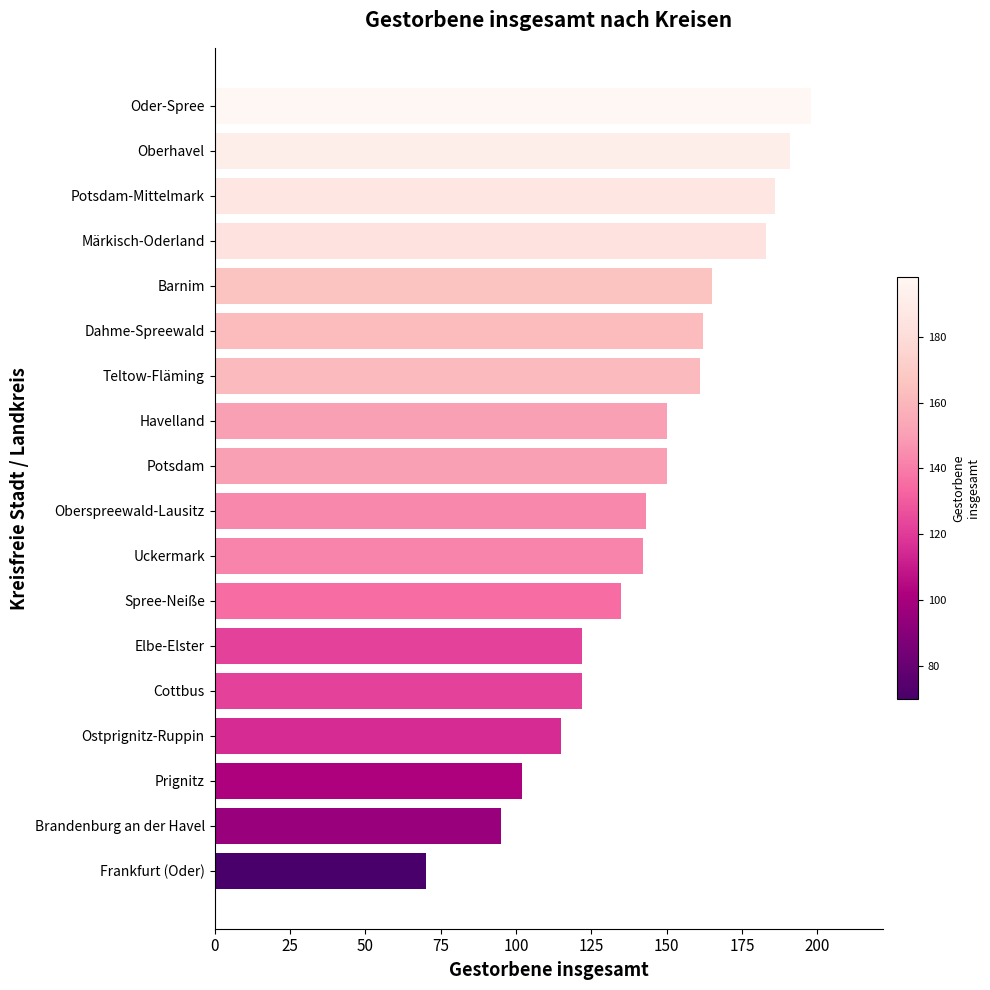

What is the smallest value displayed?

70